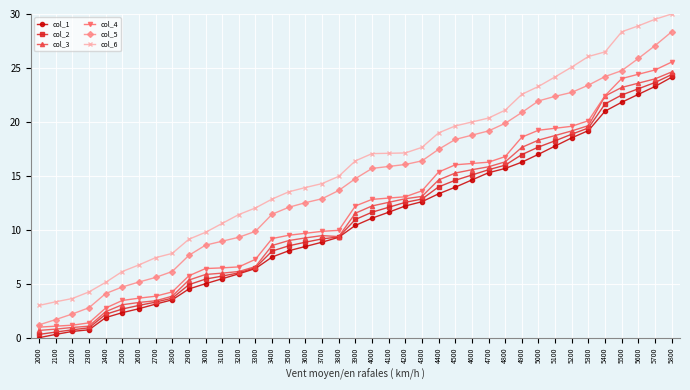

True or false: col_3 has more than 0 interior local peaks.

True